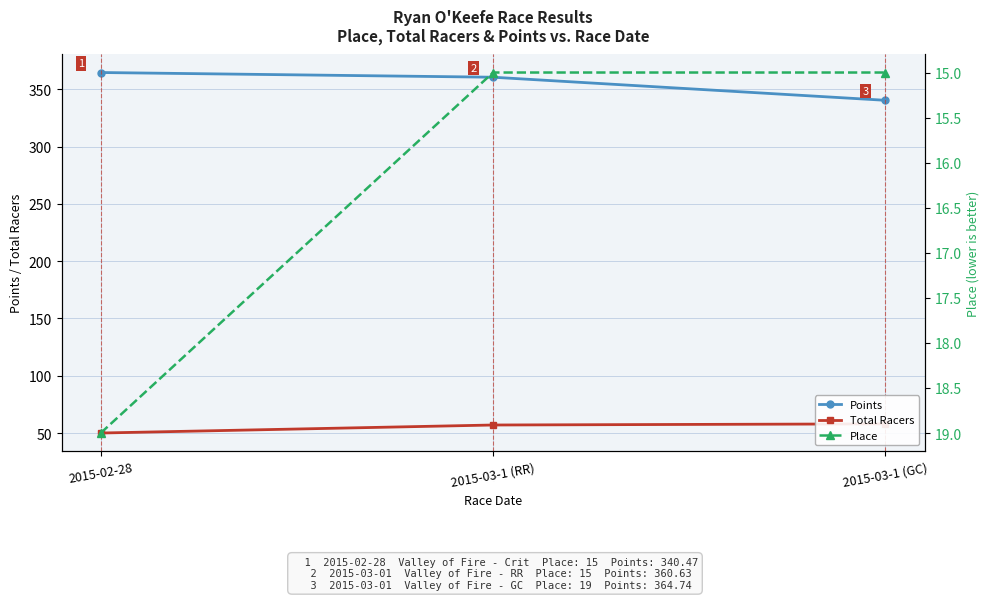

What is the maximum value shown in the chart?

364.7